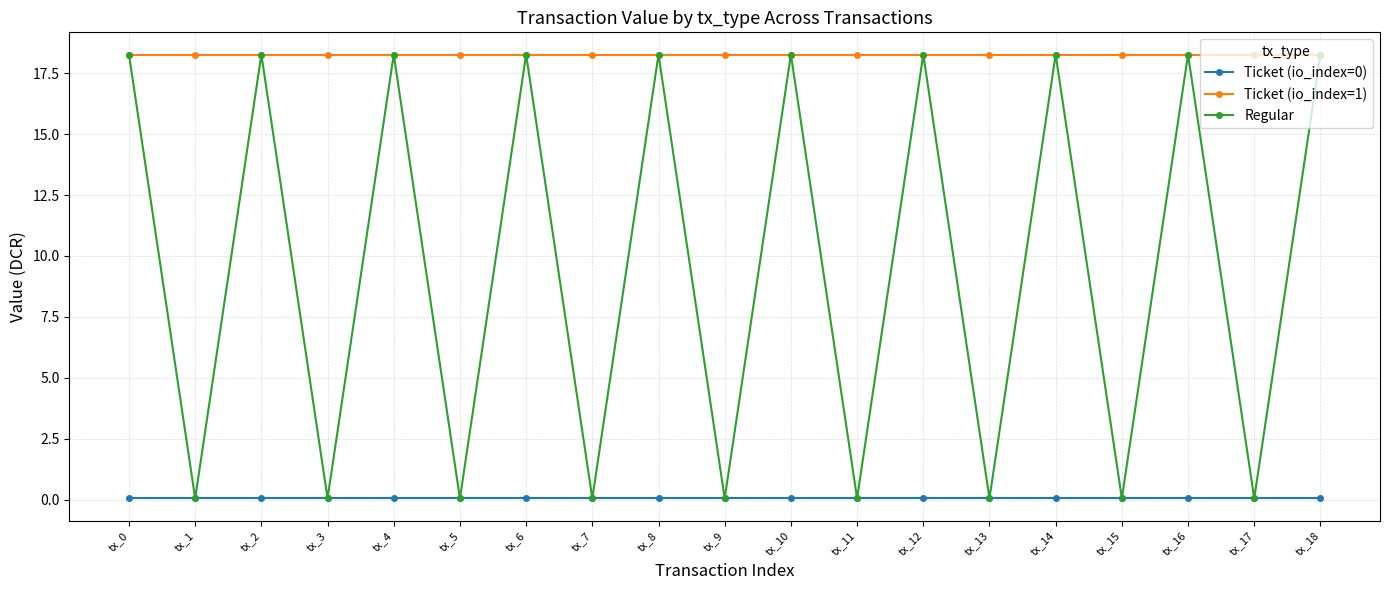

Reading left to right, list all the values displayed in this chart.

Ticket (io_index=0): 0.1	0.1	0.1	0.1	0.1	0.1	0.1	0.1	0.1	0.1	0.1	0.1	0.1	0.1	0.1	0.1	0.1	0.1	0.1
Ticket (io_index=1): 18.3	18.3	18.3	18.3	18.3	18.3	18.3	18.3	18.3	18.3	18.3	18.3	18.3	18.3	18.3	18.3	18.3	18.3	18.3
Regular: 18.3	0.1	18.3	0.1	18.3	0.1	18.3	0.1	18.3	0.1	18.3	0.1	18.3	0.1	18.3	0.1	18.3	0.1	18.3